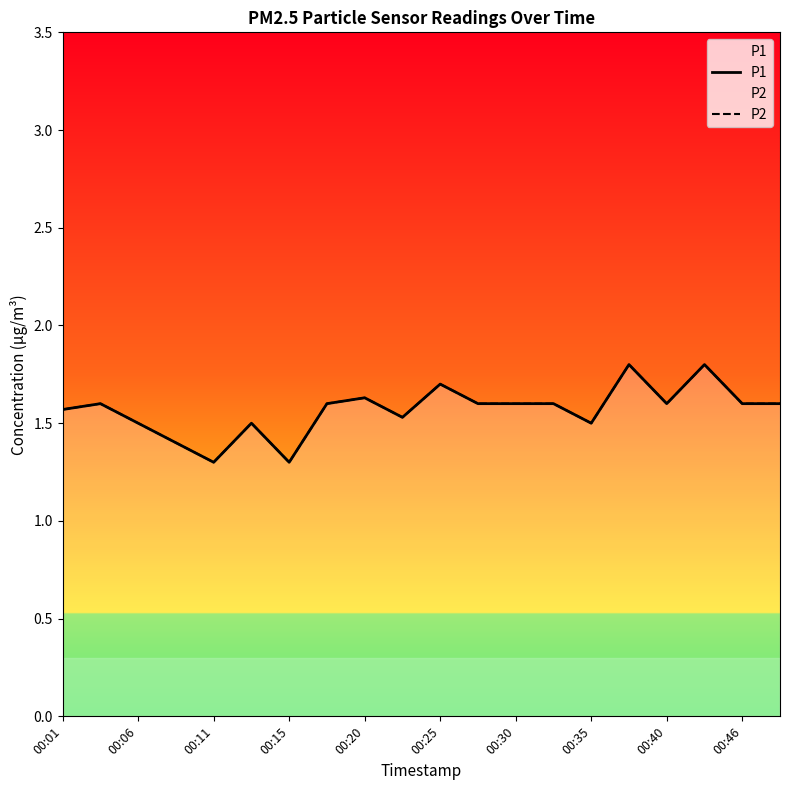

True or false: P2 and P1 intersect in this chart.

False